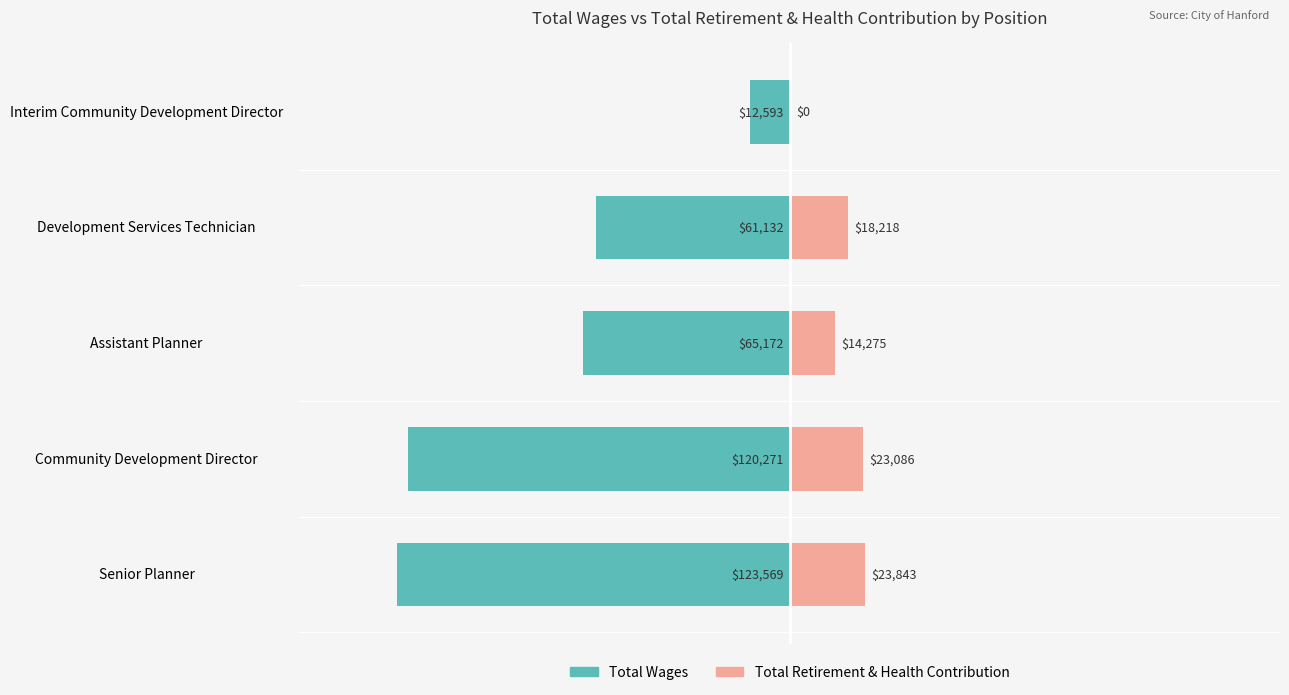

What is the value of the Total Wages bar at the 5th from the left?

-12593